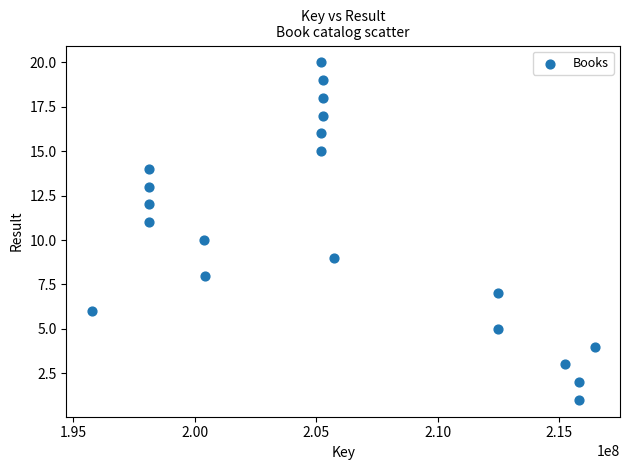

What is the range of Y values (max minus min)?

19